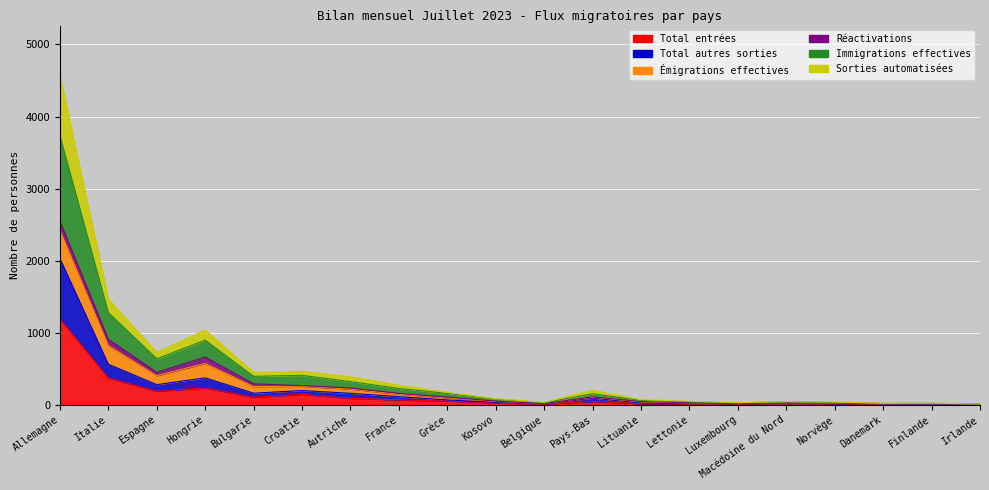

The Total autres sorties series shows 111 at Croatie. True or false?

False